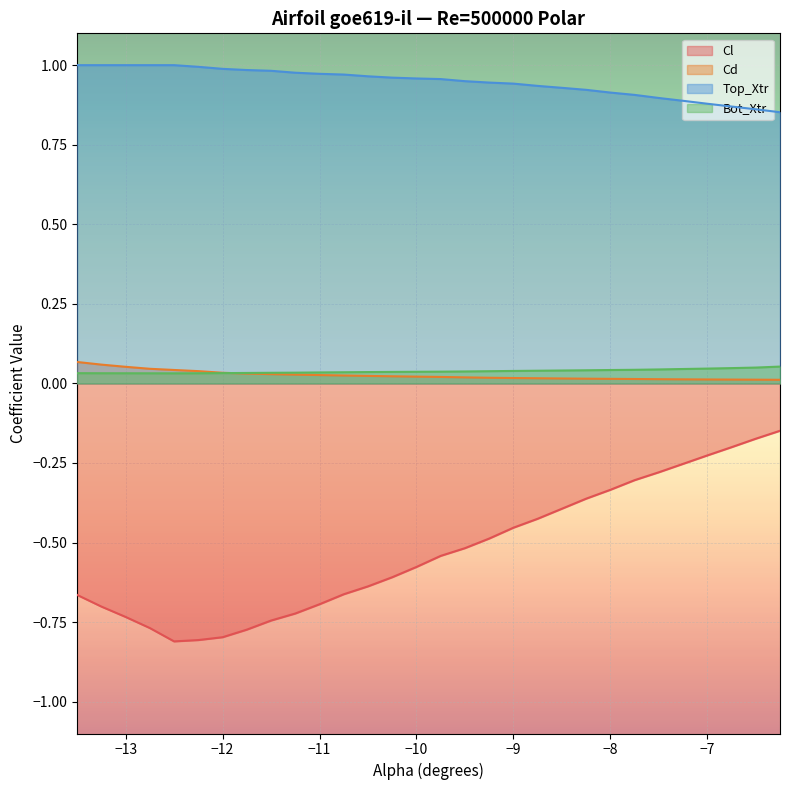

At how many categories does at least one series exceed 0?

30